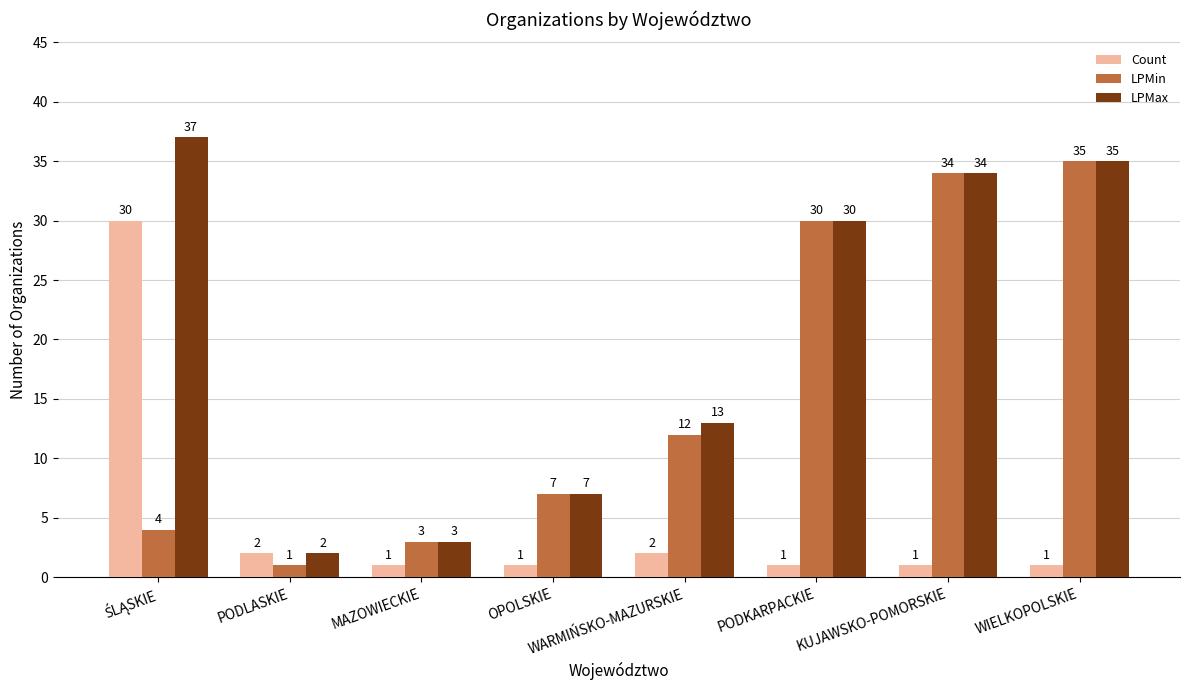

What position from the left is WIELKOPOLSKIE?

8